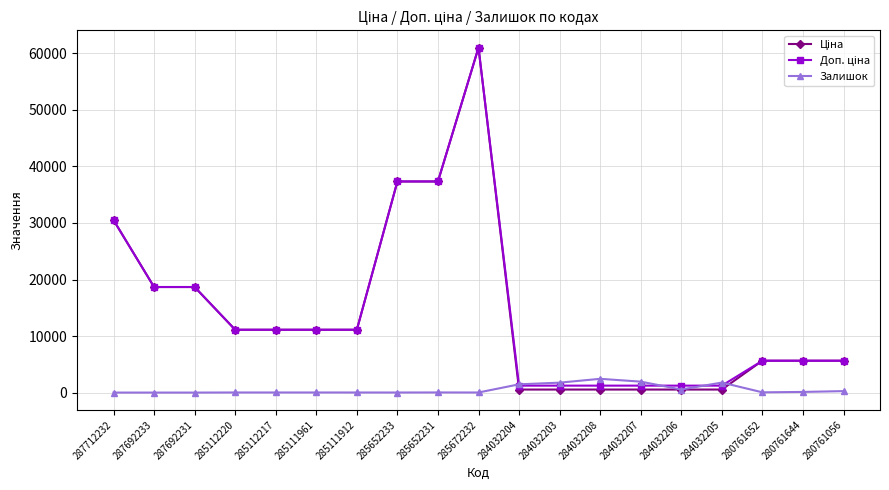

True or false: Залишок has a value of 42.0 at 280761652.

True